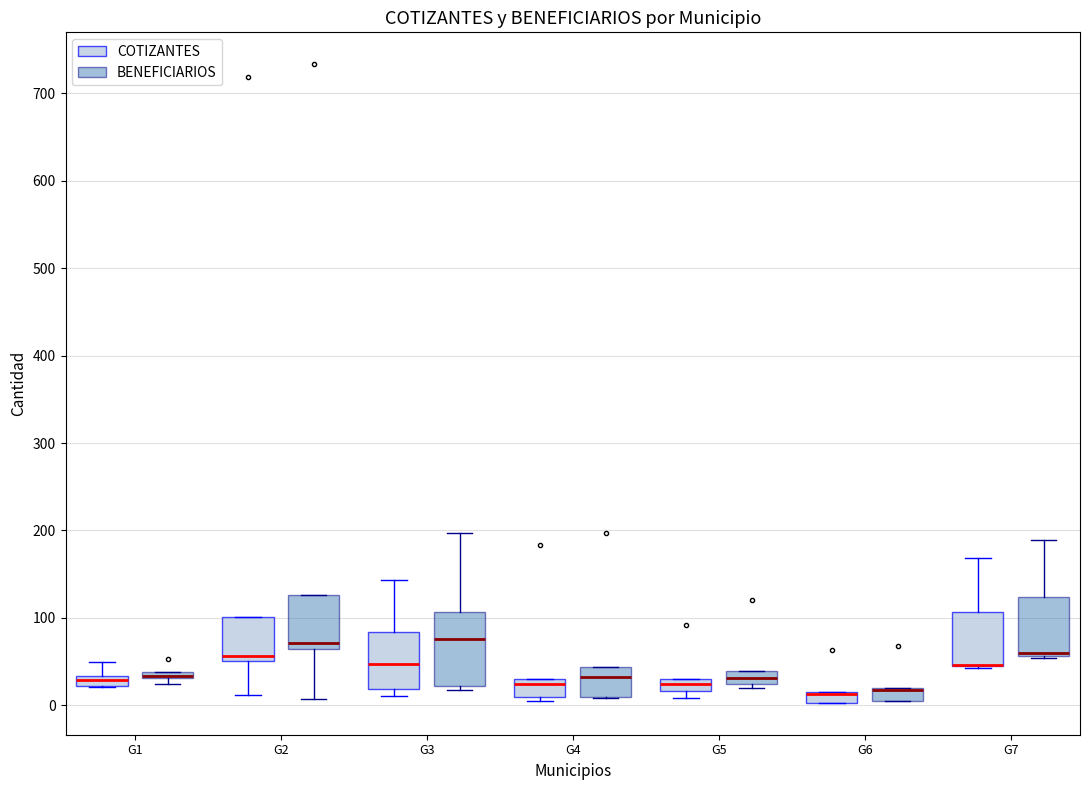

Which box is the tallest, from its lower edge to its upper edge?

G3 (BENEFICIARIOS)